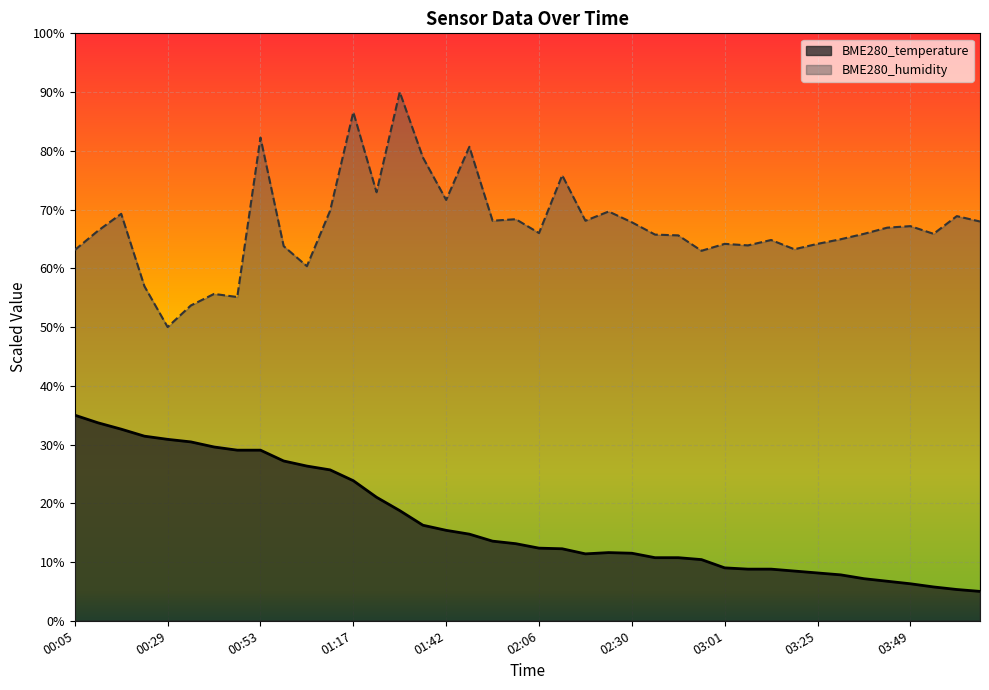

The value of BME280_temperature at 02:48 is 10.4. True or false?

True